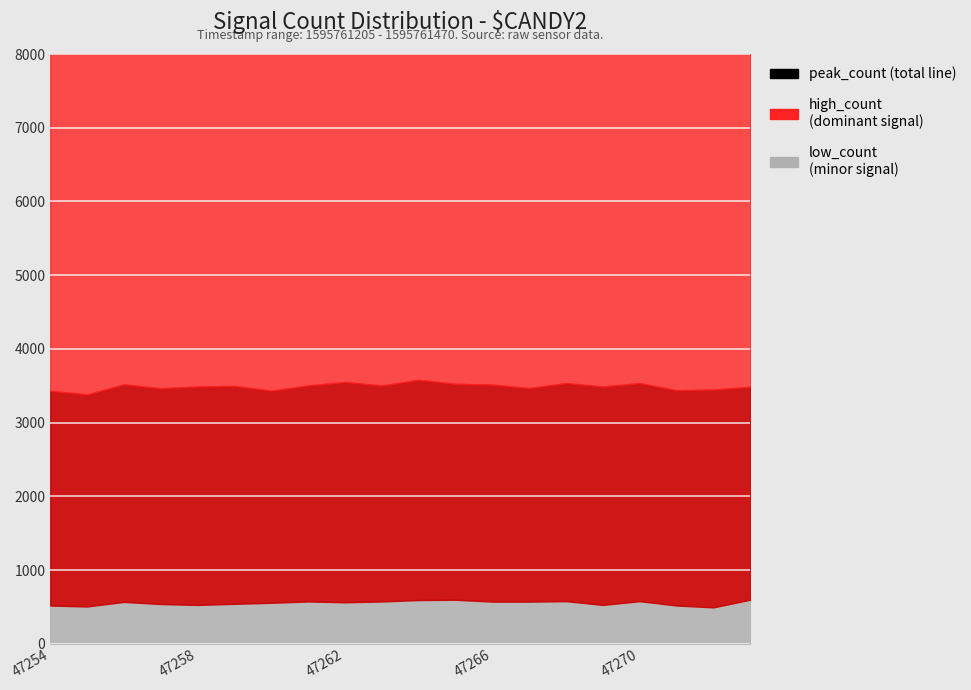

Between 19 and 8, which is larger?

8